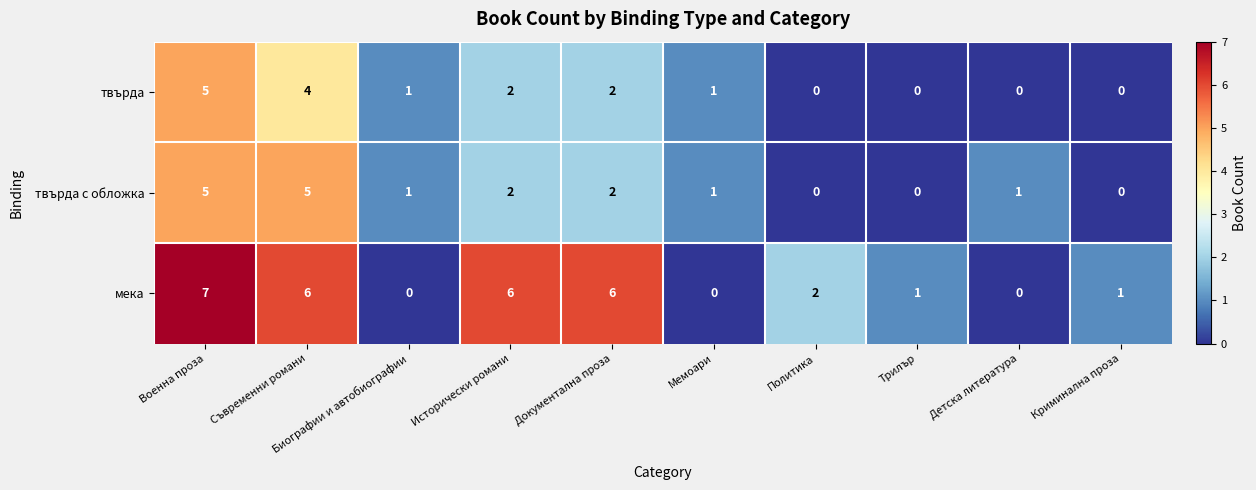

The мека series shows 7 at Военна проза. True or false?

True